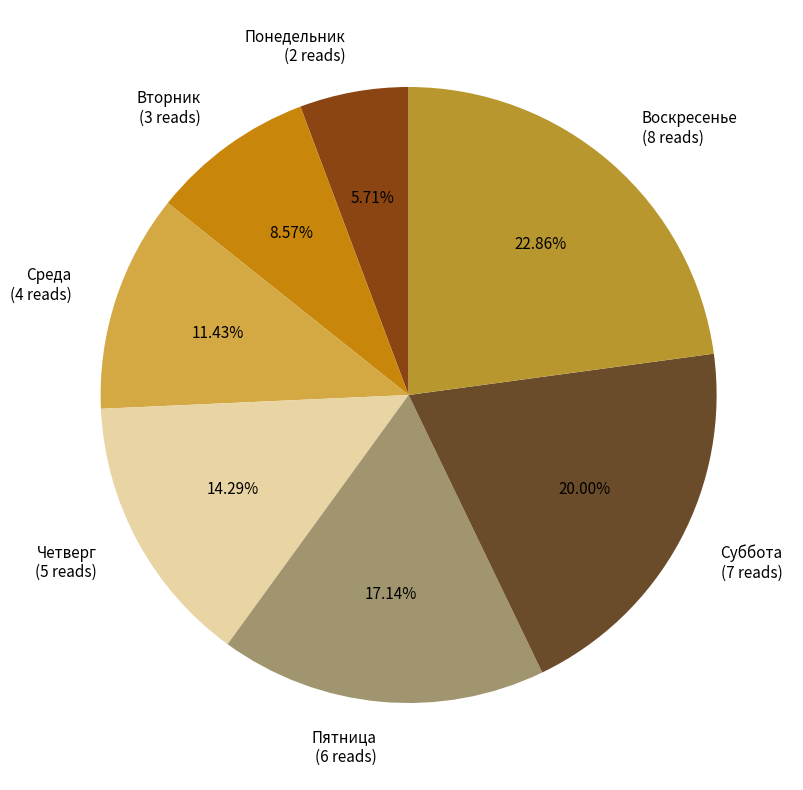

How many slices are in this pie chart?

7